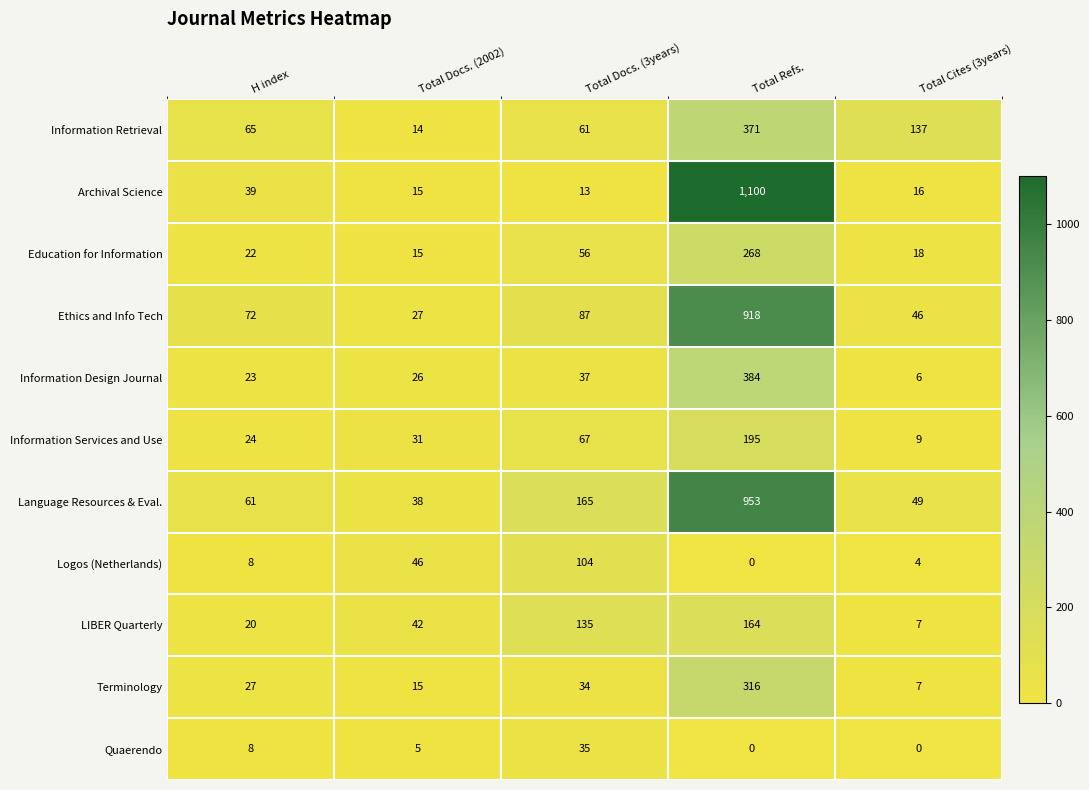

How many data points does each series have?

5